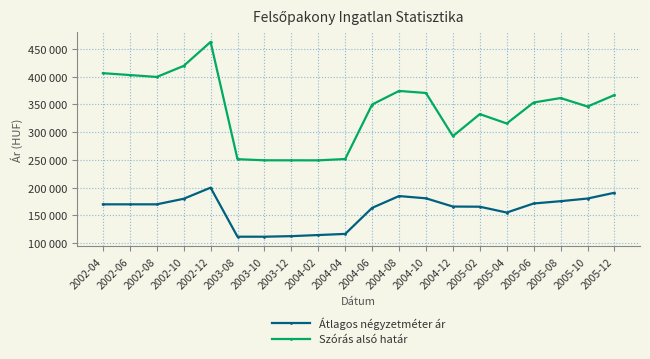

Which label corresponds to the smallest value in the chart?

2003-08